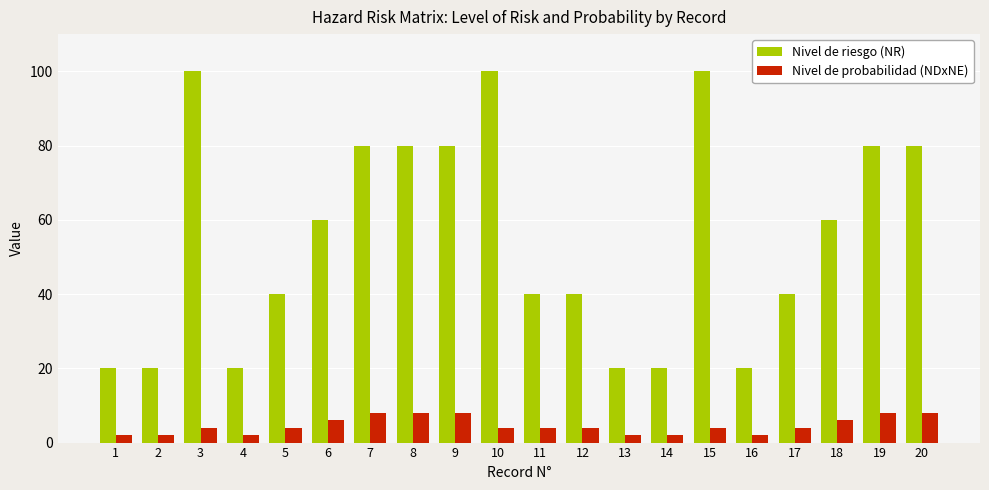

Which series has the widest spread of values?

Nivel de riesgo (NR)